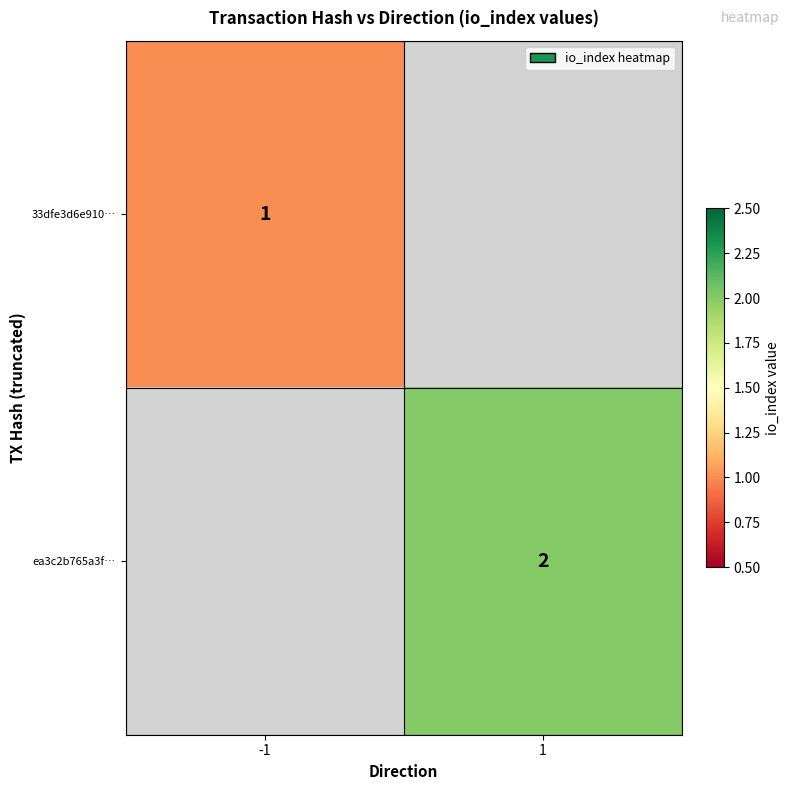

The value of 33dfe3d6e910… at -1 is 0. True or false?

False